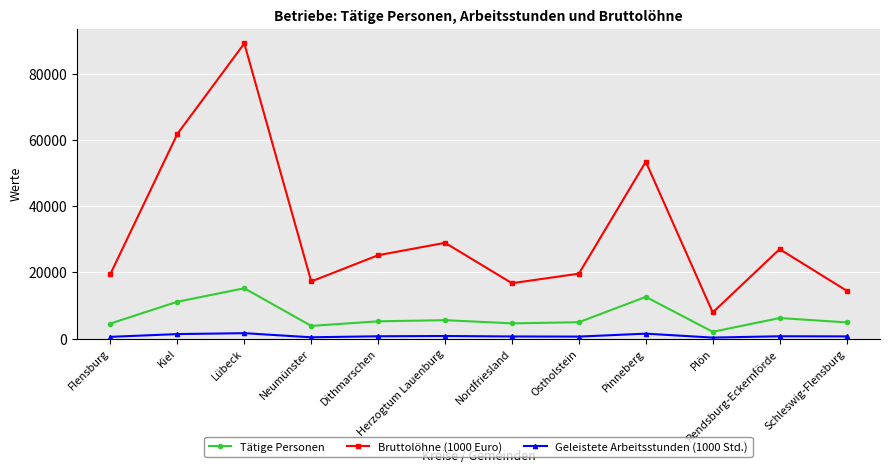

Which category has the highest value across all series?

Lübeck